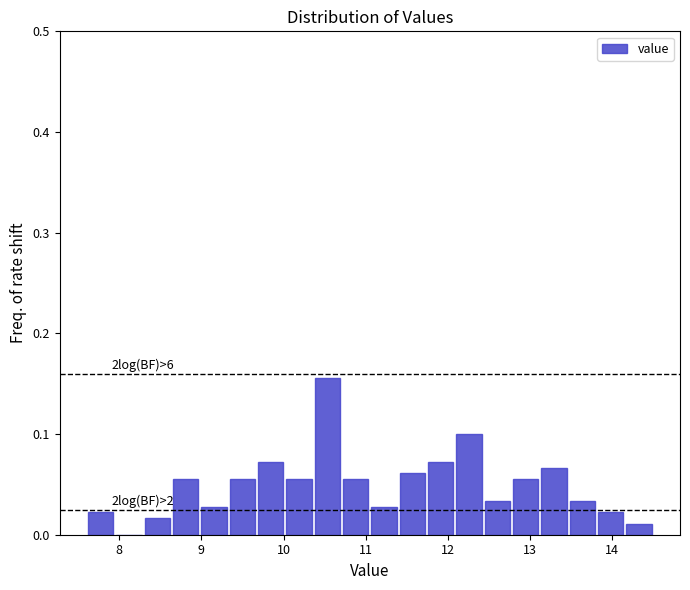

Around what value on the x-axis is the tallest bar? Give the approximate position of its centre, as read against the axis.

10.5